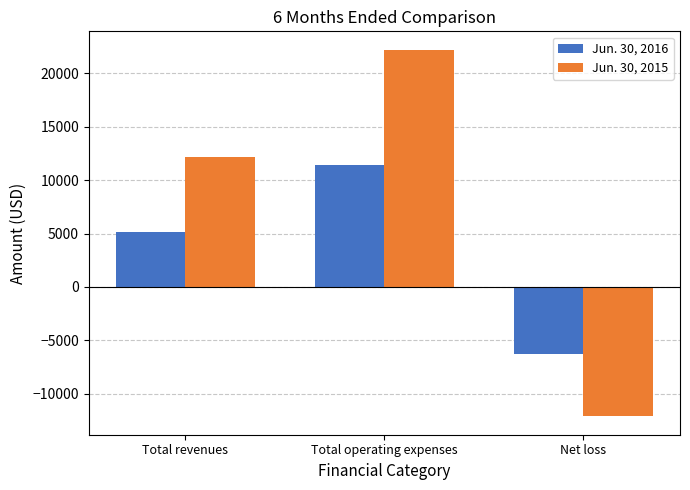

How many groups of bars are there?

3